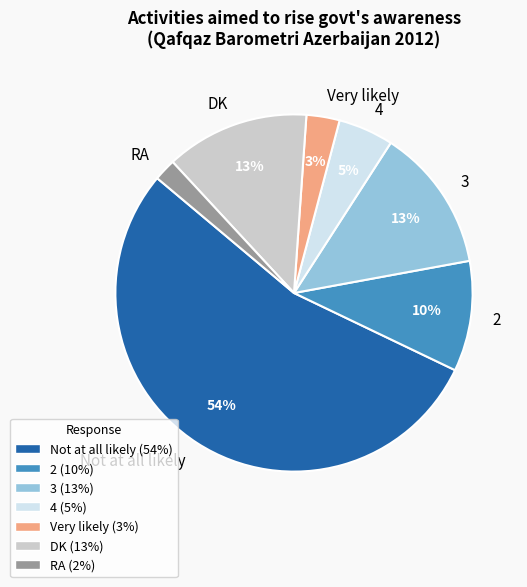

What is the smallest slice in the pie chart?

RA